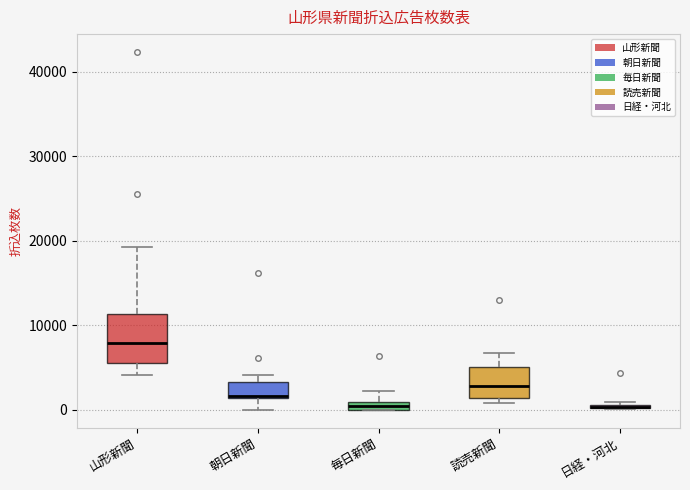

Comparing the boxes themselves (not the whiskers), which one is the tallest?

山形新聞